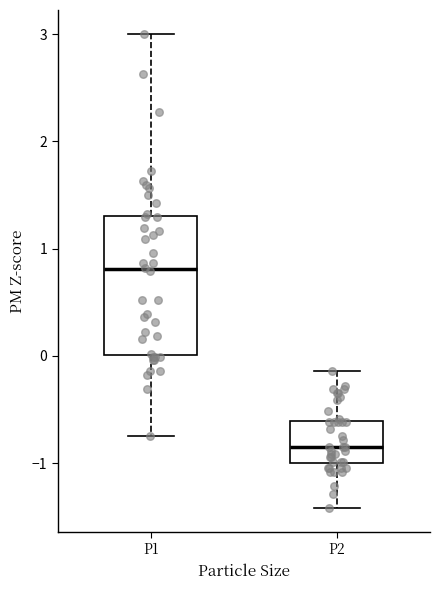

Reading left to right, read every box against the y-axis: the position of its median line, the range the box covers, and the ends of its whiskers. The values are not printed on the chart, so give them approximately, as read against the axis.

P1: median 0.8, box 0.0 to 1.3, whiskers -0.7 to 3.0
P2: median -0.8, box -1.0 to -0.6, whiskers -1.4 to -0.1